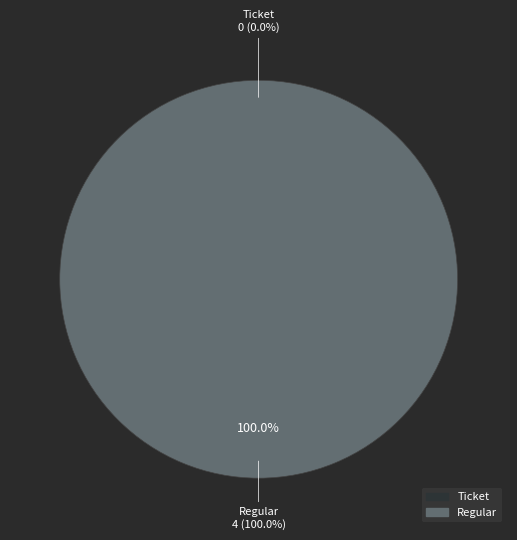

Which slice is the smallest?

Ticket